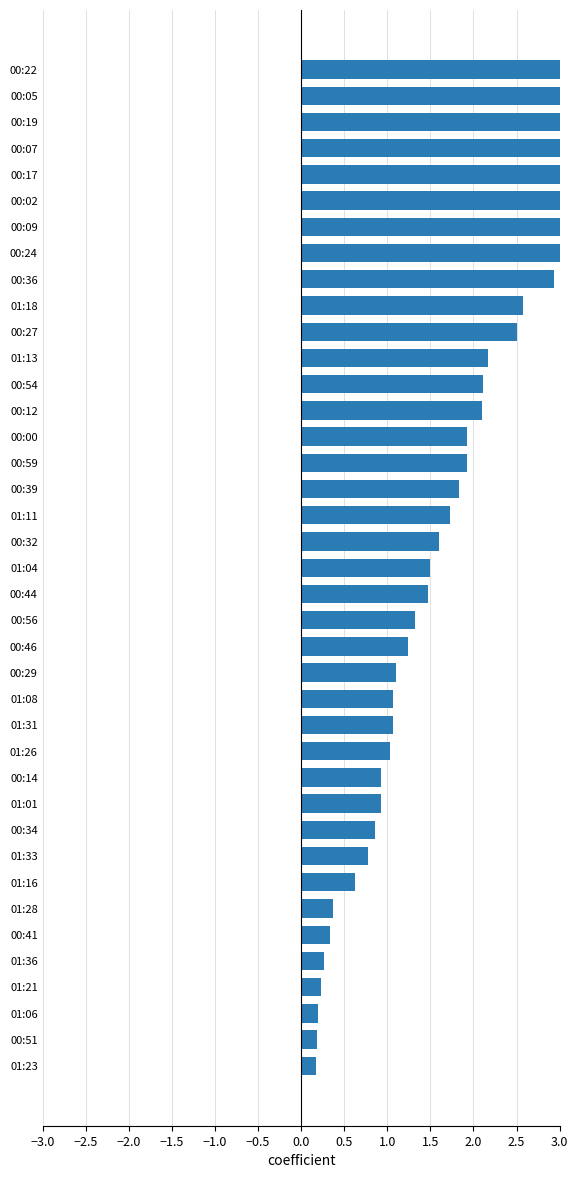

What is the minimum value shown in the chart?

0.2